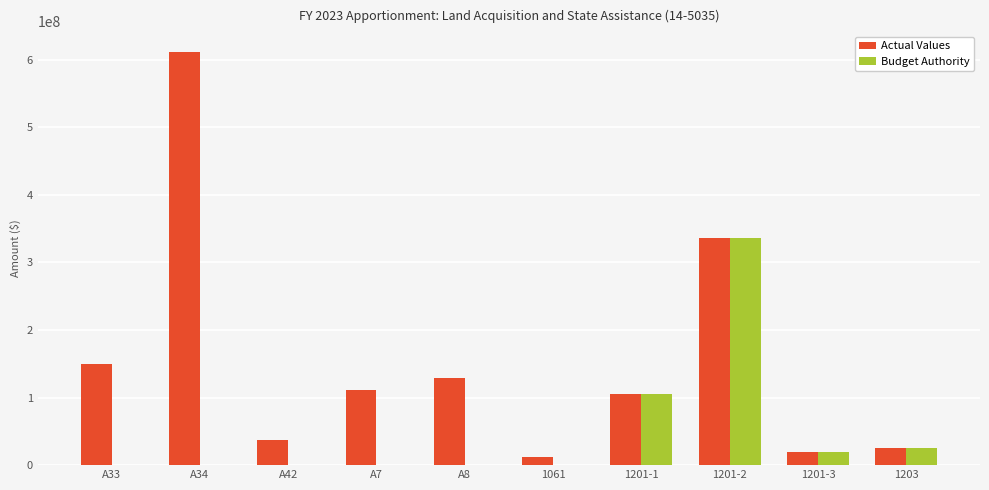

The value of Budget Authority at 1061 is 0. True or false?

True